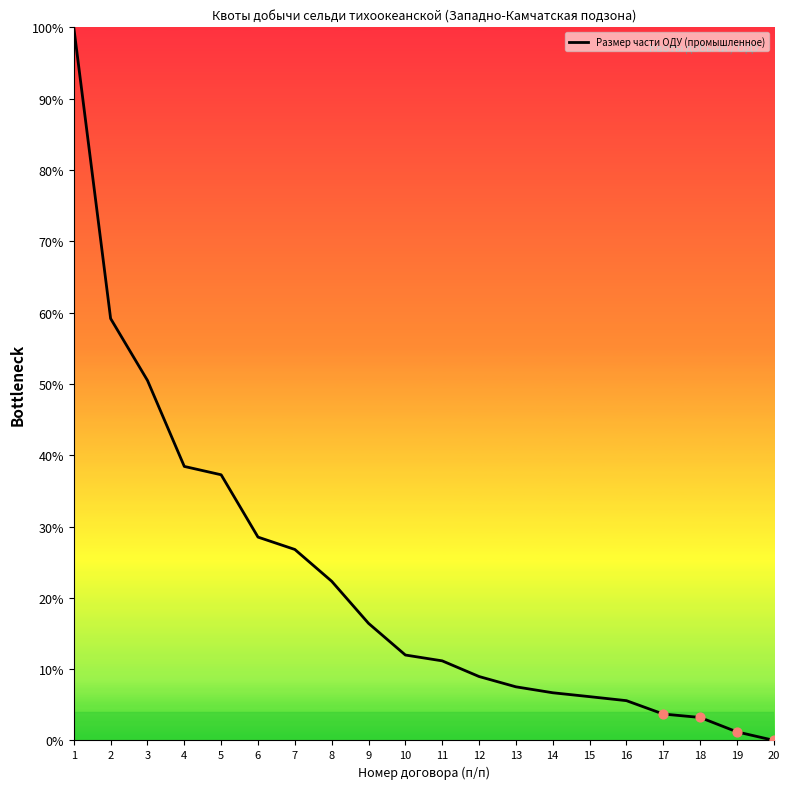

Between 17 and 10, which is larger?

10